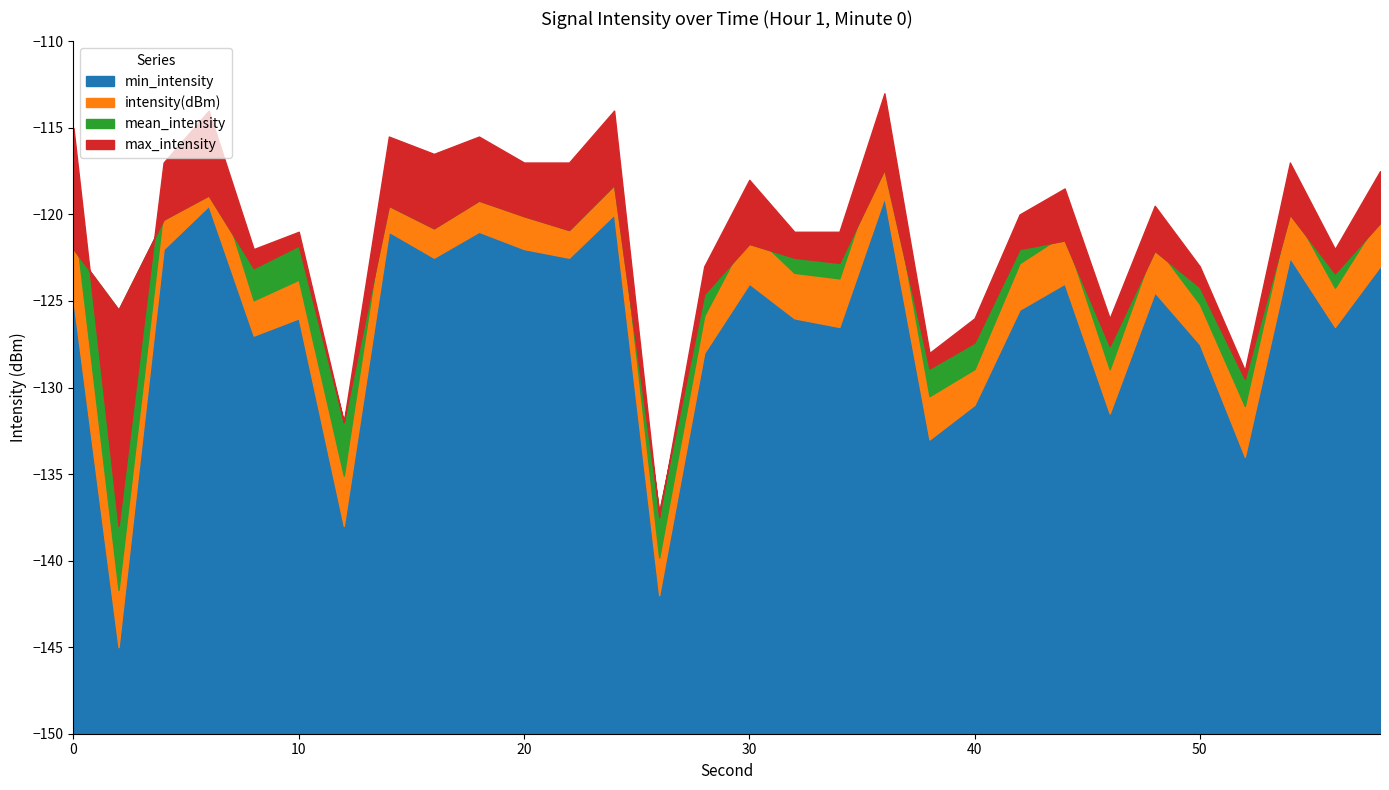

True or false: intensity(dBm) and min_intensity cross at least once.

False